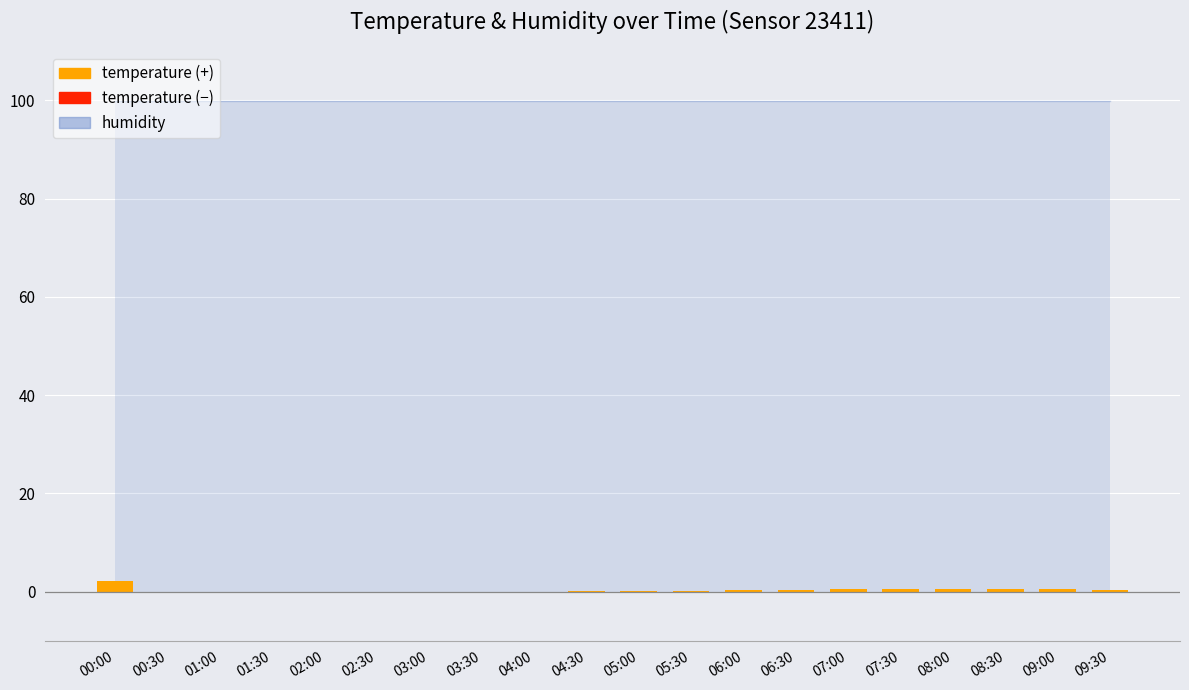

Count the number of categories in the chart.

20